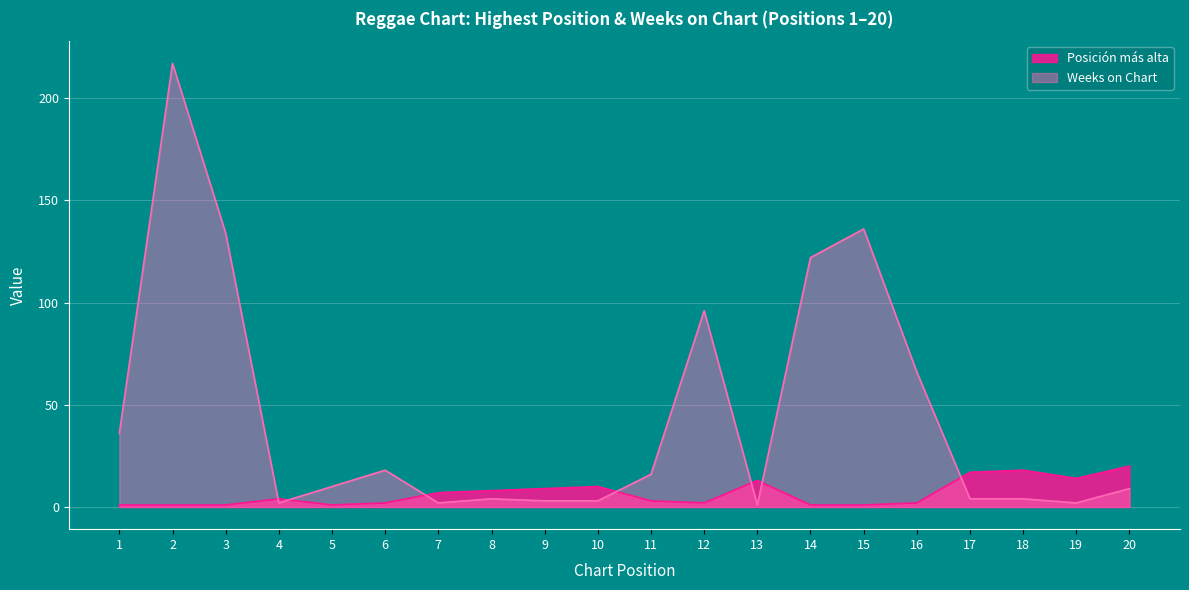

Reading left to right, transcribe all the data shown in this chart.

Posición más alta: 1	1	1	4	1	2	7	8	9	10	3	2	13	1	1	2	17	18	14	20
Weeks on Chart: 36	217	134	2	10	18	2	4	3	3	16	96	1	122	136	66	4	4	2	9